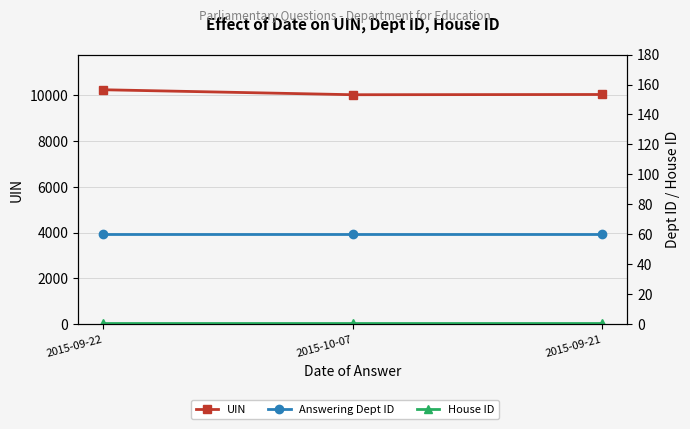

At 2015-09-21, list the series in order from largest to smallest.

UIN, Answering Dept ID, House ID